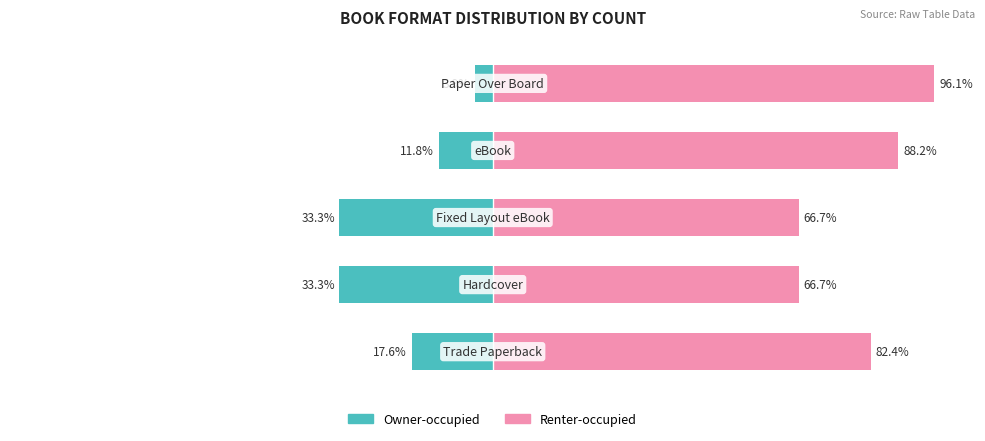

What is the average value of the Owner-occupied series?

-20.0